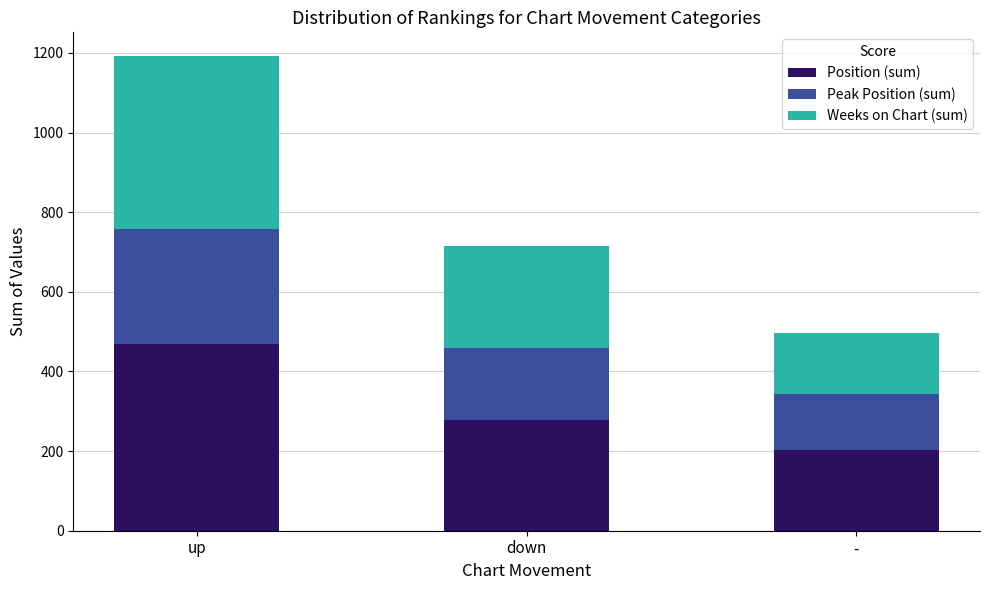

The value of Position (sum) at up is 114. True or false?

False